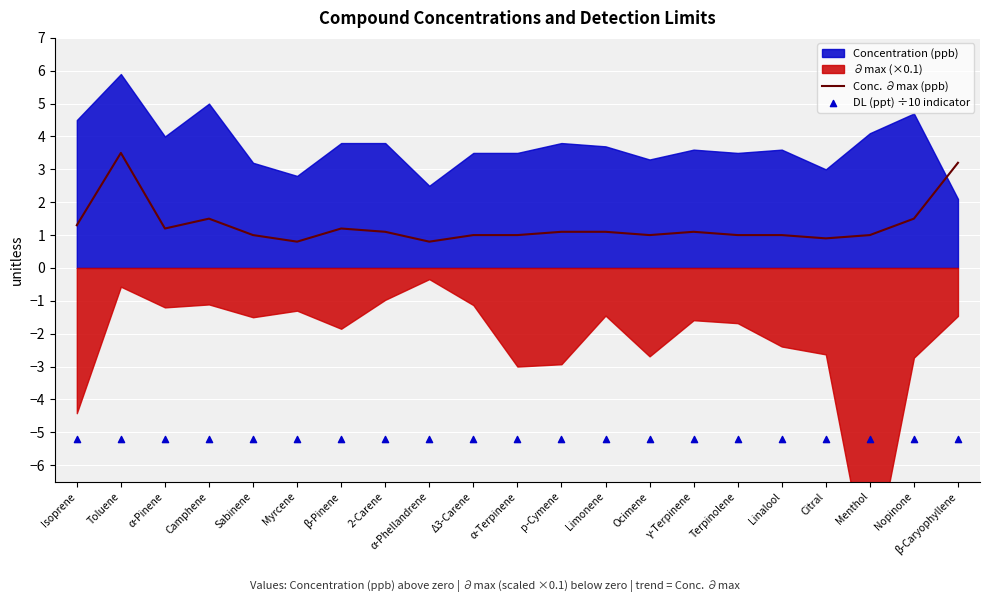

What is the total value across all series at α-Phellandrene?

-4.4